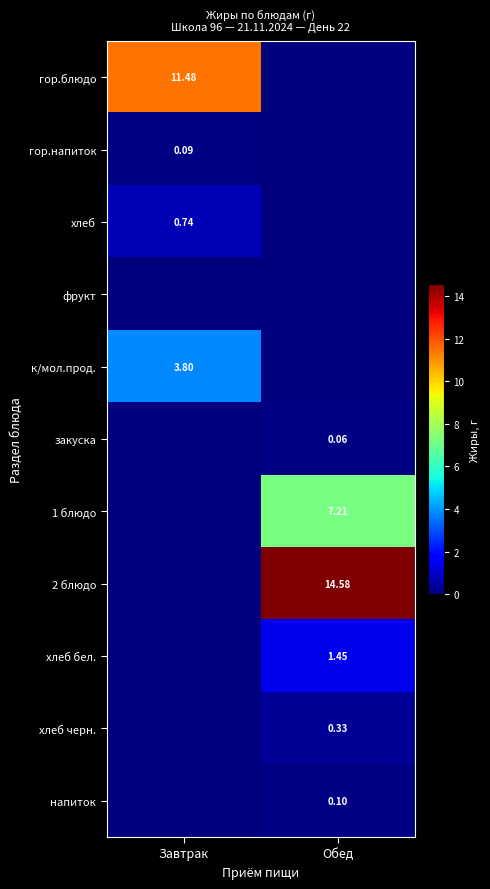

List the series in order of their peak value, lowest first.

фрукт, закуска, гор.напиток, напиток, хлеб черн., хлеб, хлеб бел., к/мол.прод., 1 блюдо, гор.блюдо, 2 блюдо